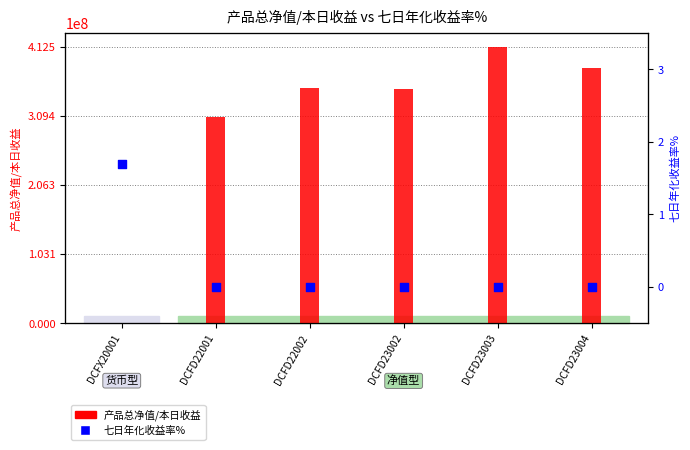

What are all the series names shown in the legend?

产品总净值/本日收益, 七日年化收益率%